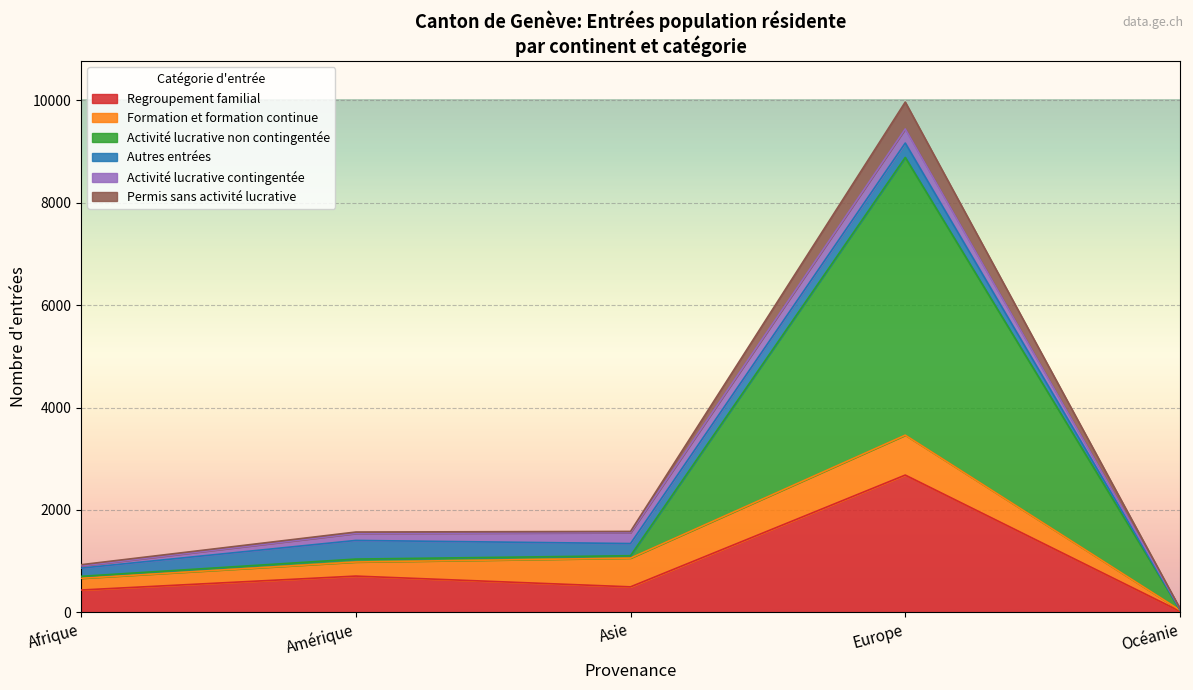

Between Amérique and Océanie, which series saw the biggest shift?

Regroupement familial